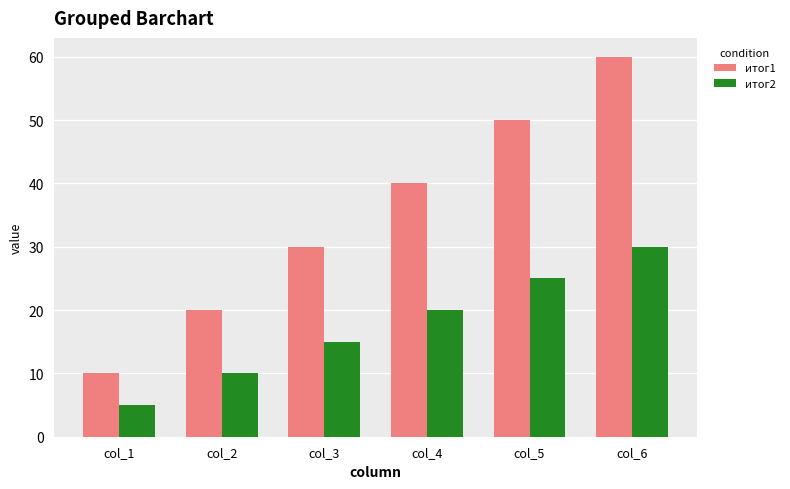

List the series in order of their overall mean, highest first.

итог1, итог2